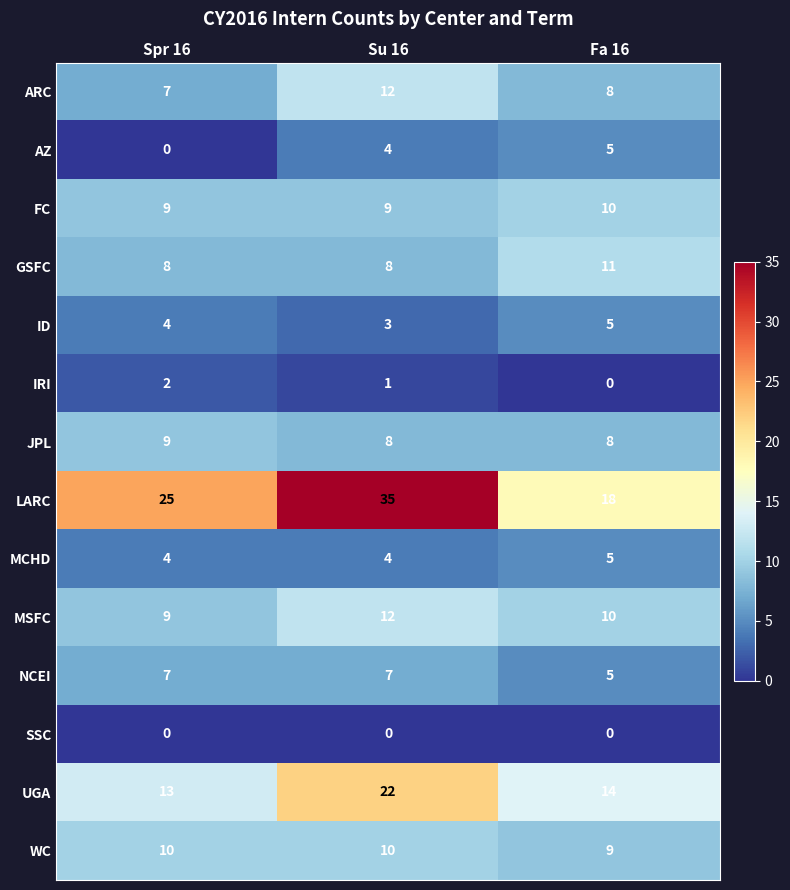

What is the difference between the highest and lowest values at Fa 16?

18